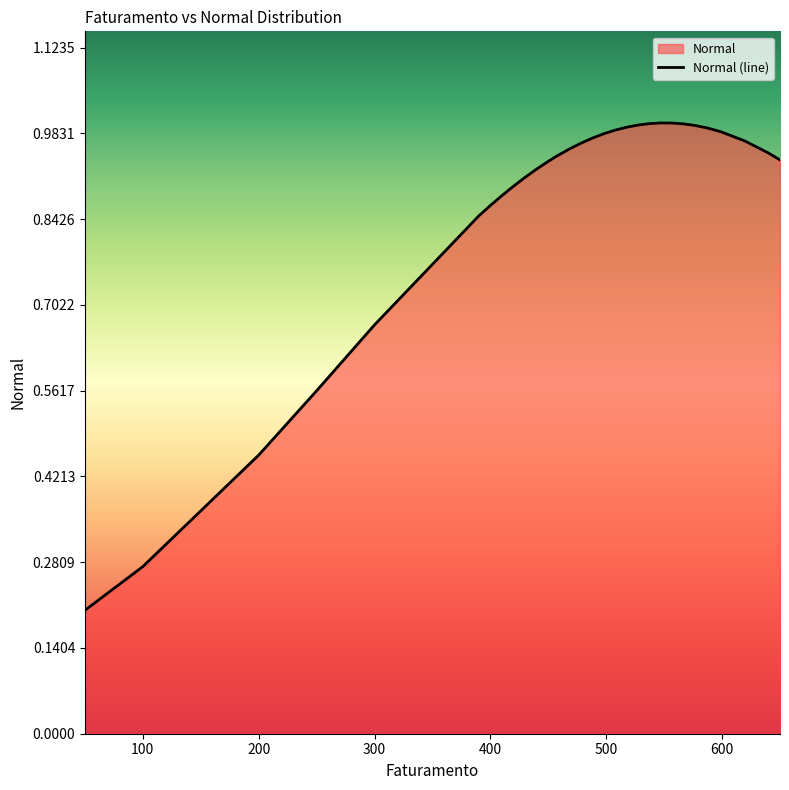

How many categories are shown in the chart?

40